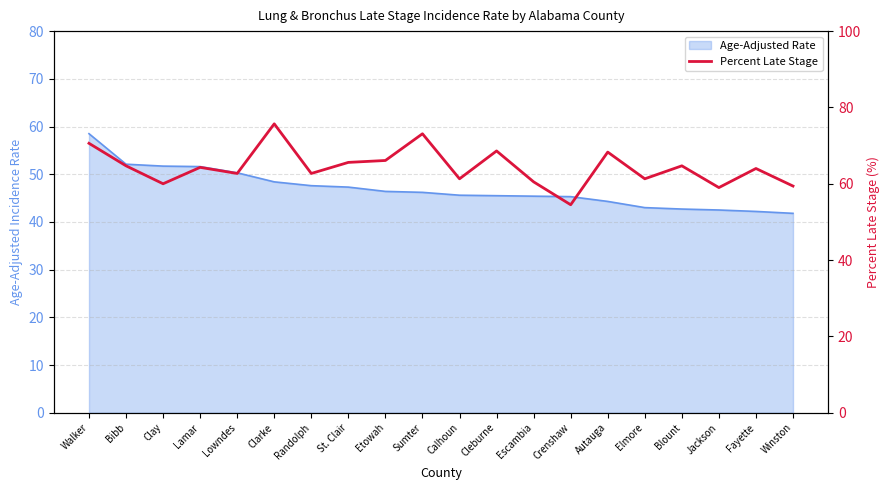

Reading left to right, list all the values displayed in this chart.

70.6	64.7	60.0	64.3	62.7	75.7	62.7	65.6	66.1	73.1	61.3	68.6	60.5	54.5	68.3	61.3	64.7	59.0	64.0	59.4